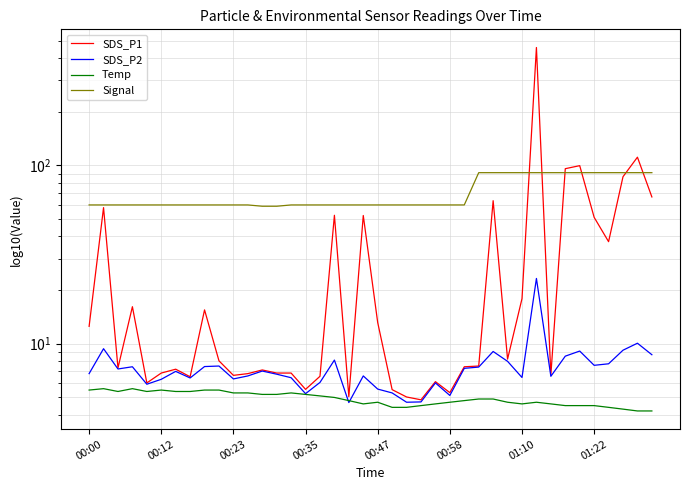

True or false: Signal and SDS_P2 intersect in this chart.

False